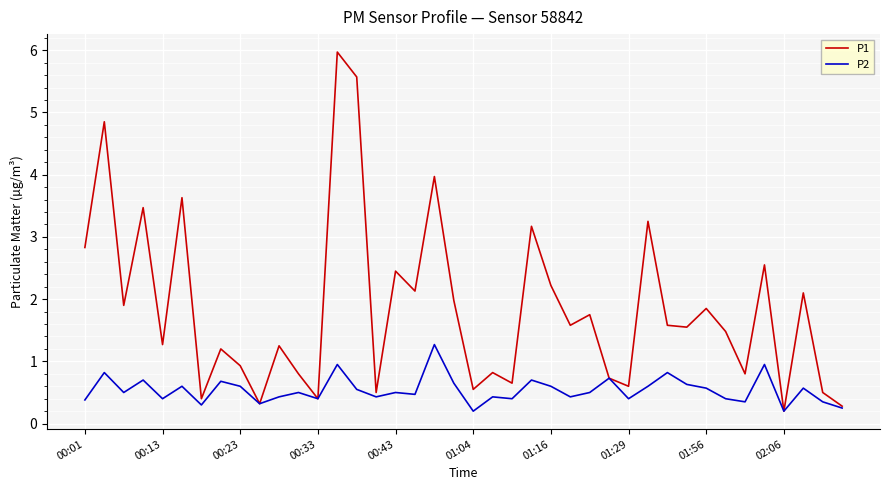

Which series has the widest spread of values?

P1